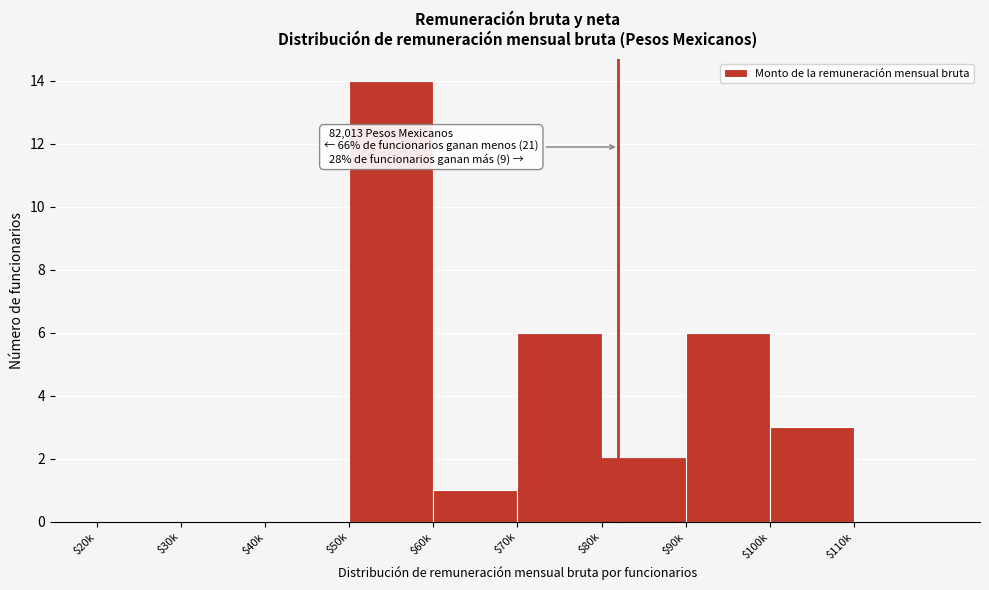

What value does the data have at $50k?

14